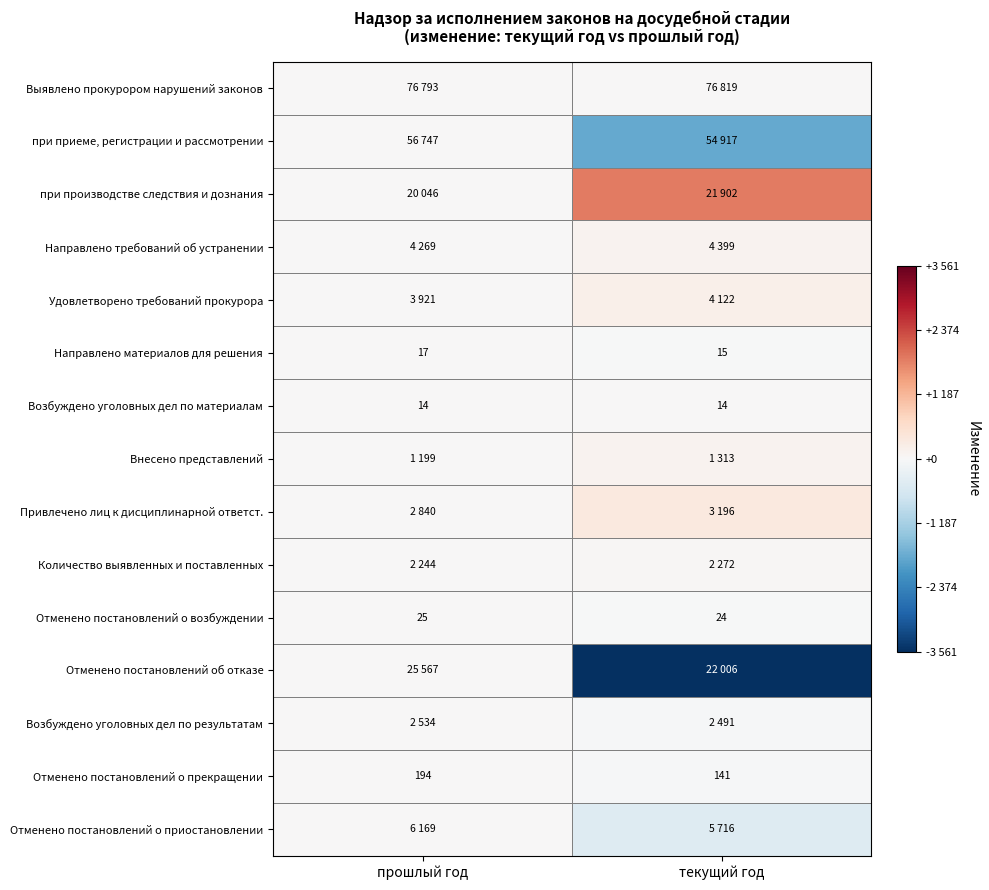

What is the sum of all Направлено материалов для решения values?

32